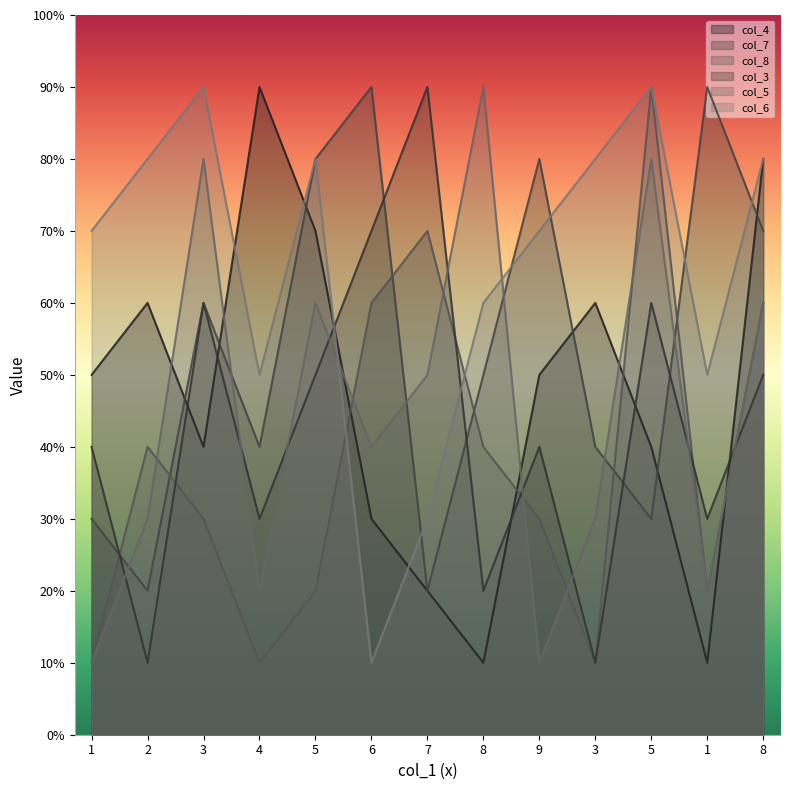

List the labels in order of col_4 value, smallest first.

8, 1, 7, 6, 3, 5, 1, 9, 2, 3, 5, 8, 4